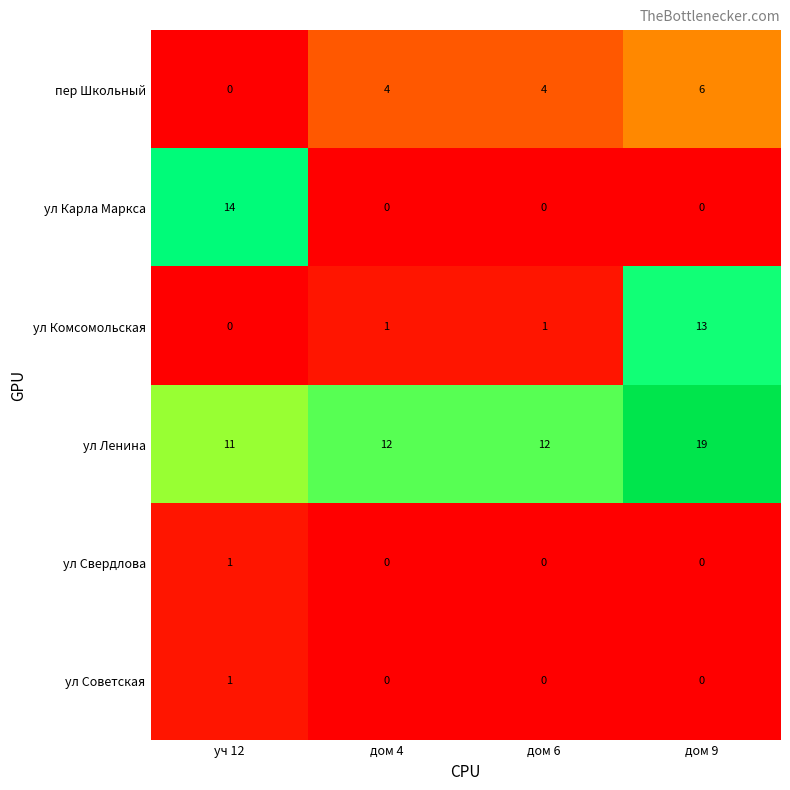

Between дом 4 and дом 9, which series saw the biggest shift?

ул Комсомольская